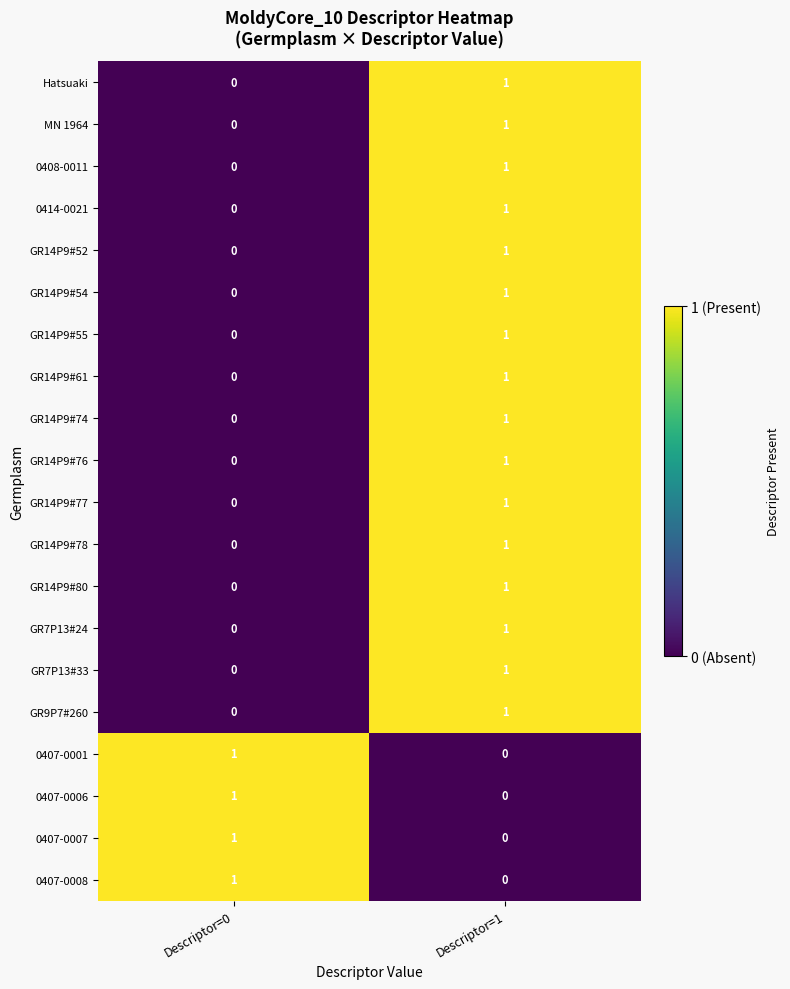

The value of GR7P13#24 at Descriptor=1 is 1. True or false?

True